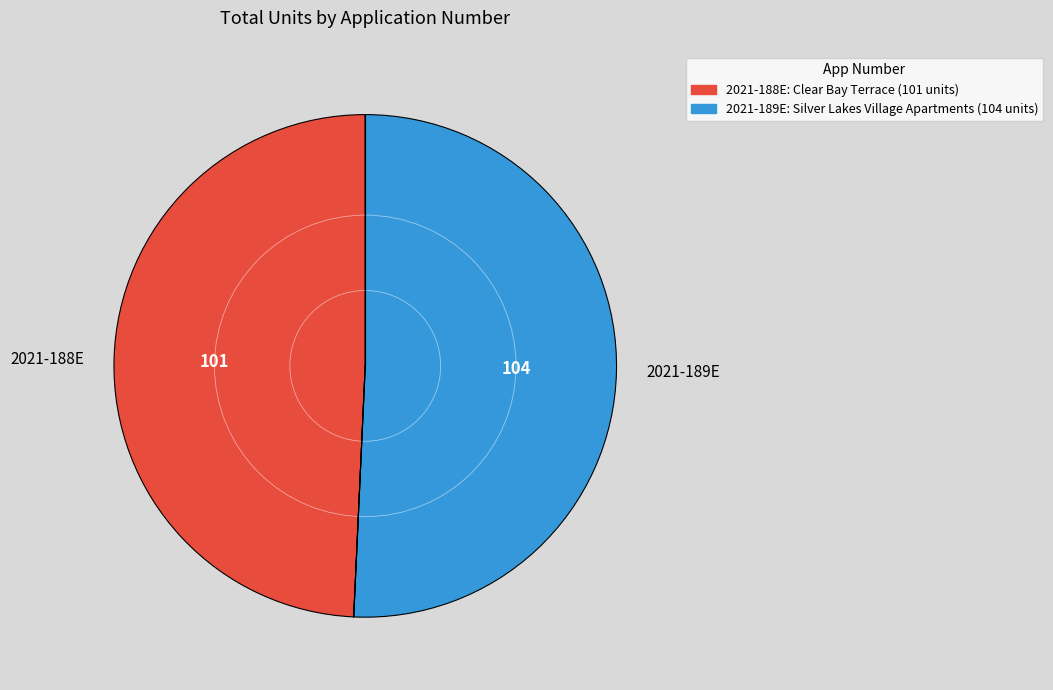

Which has a higher value, 2021-188E or 2021-189E?

2021-189E